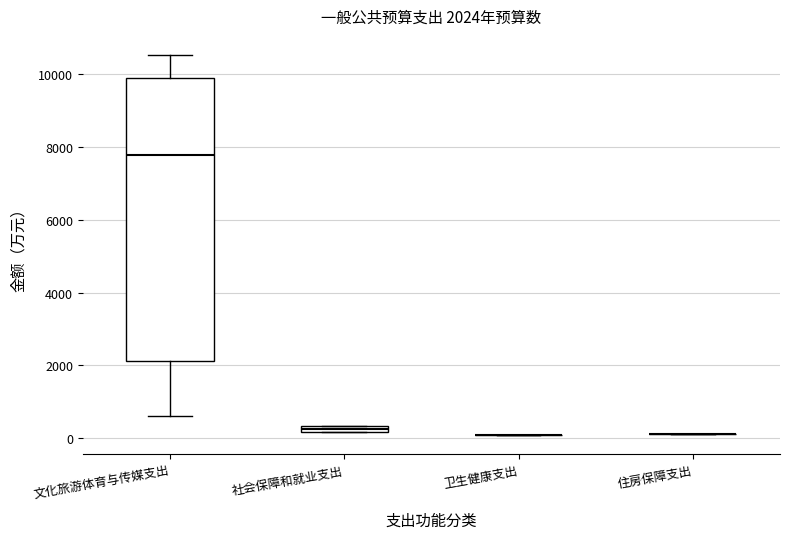

Which box is the tallest, from its lower edge to its upper edge?

文化旅游体育与传媒支出